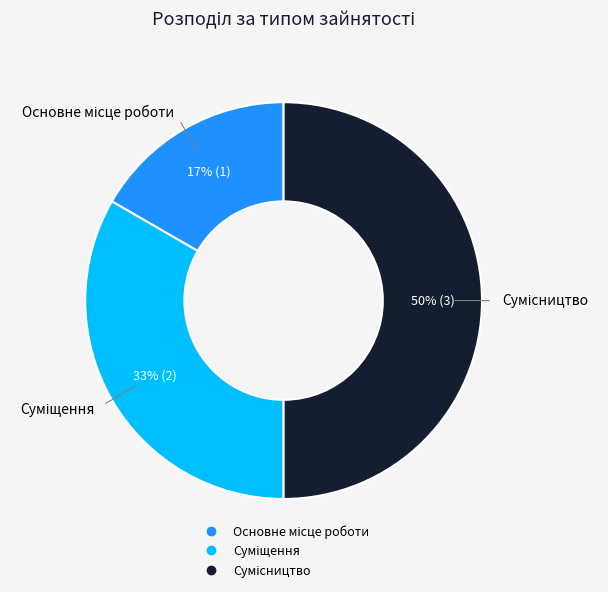

How many segments does this pie chart have?

3